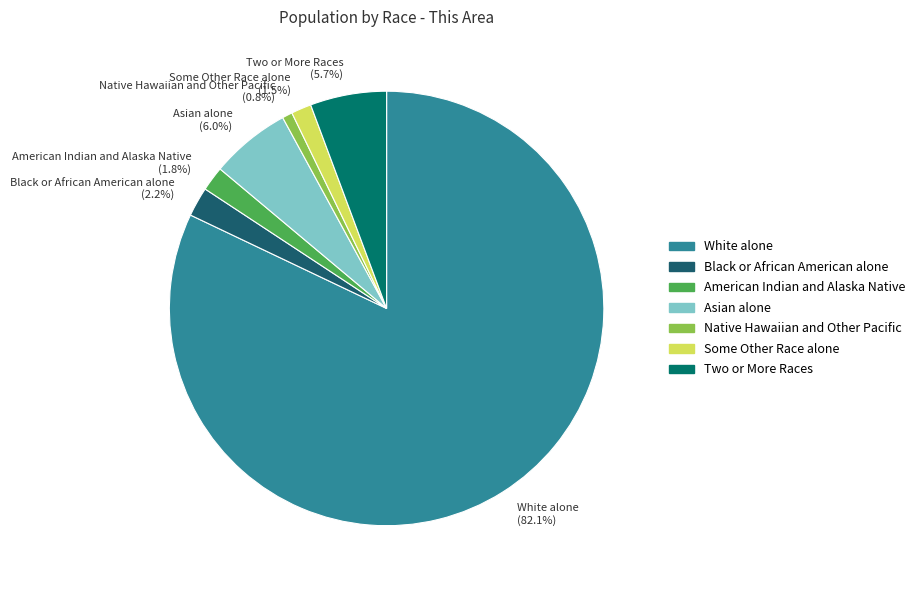

What is the largest slice in the pie chart?

White alone